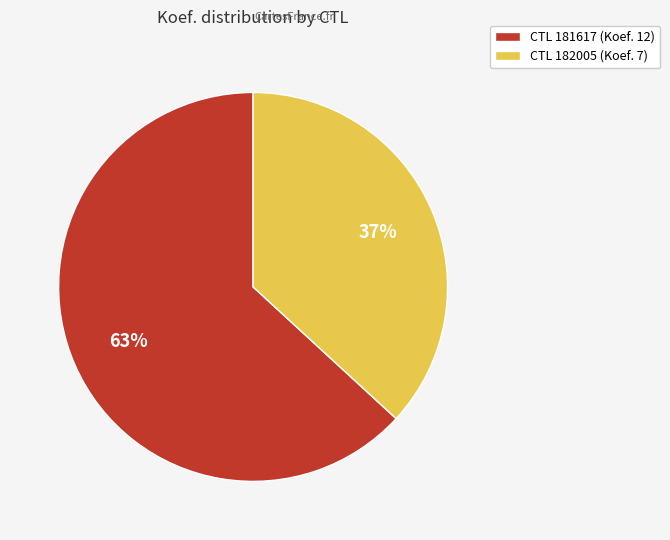

Approximately how many times larger is the value at CTL 181617 (Koef. 12) compared to CTL 182005 (Koef. 7)?

1.7